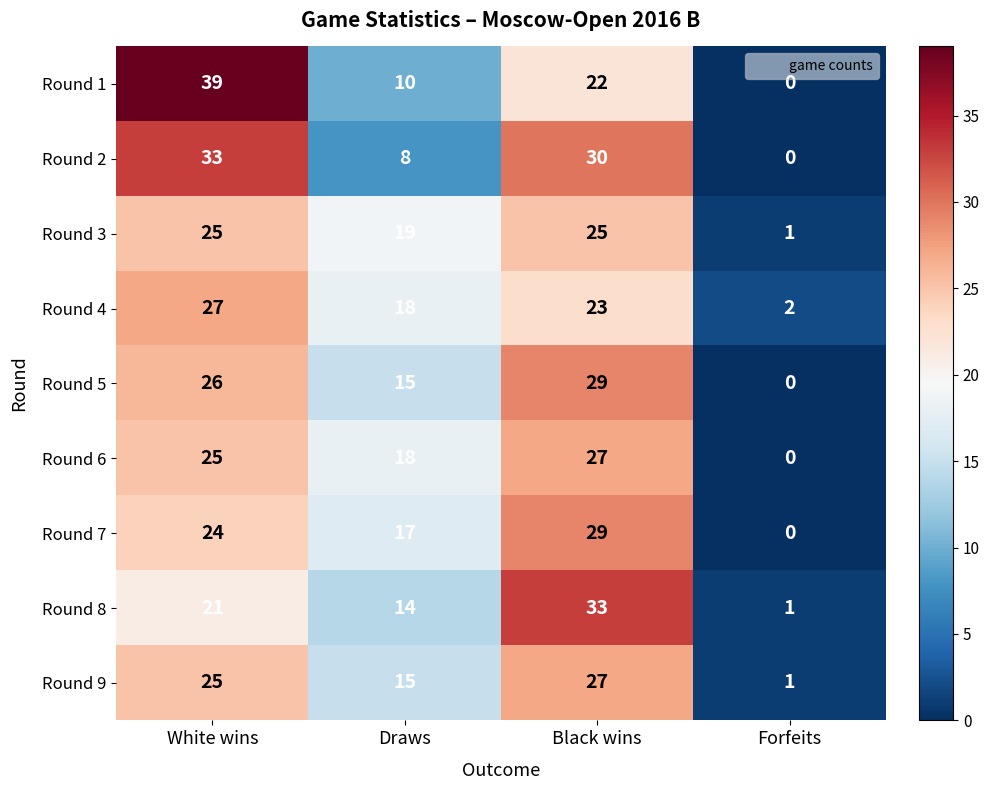

Is it true that Round 3 equals 1 at Forfeits?

True